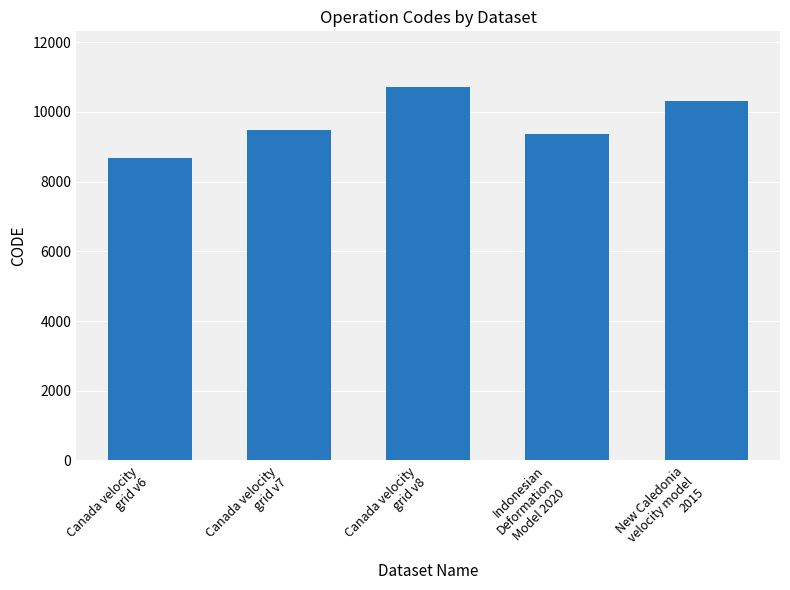

What is the change in value from Canada velocity
grid v6 to Canada velocity
grid v7?

+807